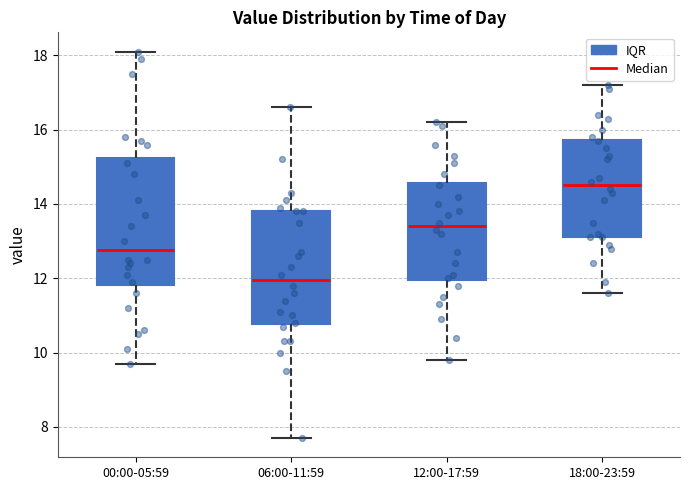

Comparing the boxes themselves (not the whiskers), which one is the tallest?

00:00-05:59